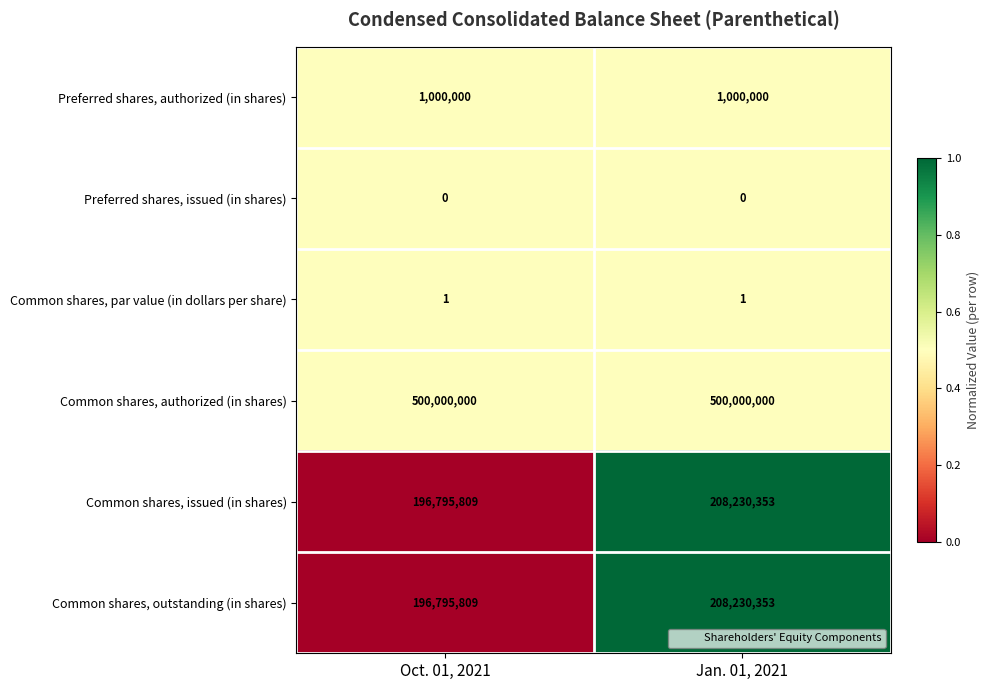

Which series has the largest total across all categories?

Common shares, authorized (in shares)